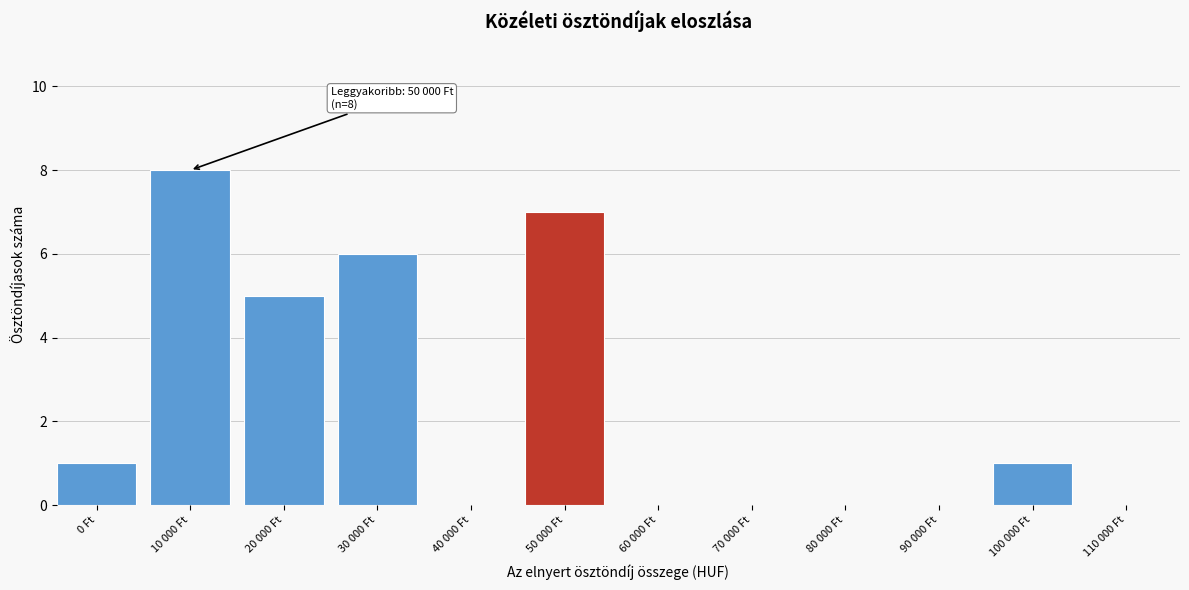

Reading left to right, transcribe all the data shown in this chart.

0 Ft=1	10 000 Ft=8	20 000 Ft=5	30 000 Ft=6	40 000 Ft=0	50 000 Ft=7	60 000 Ft=0	70 000 Ft=0	80 000 Ft=0	90 000 Ft=0	100 000 Ft=1	110 000 Ft=0